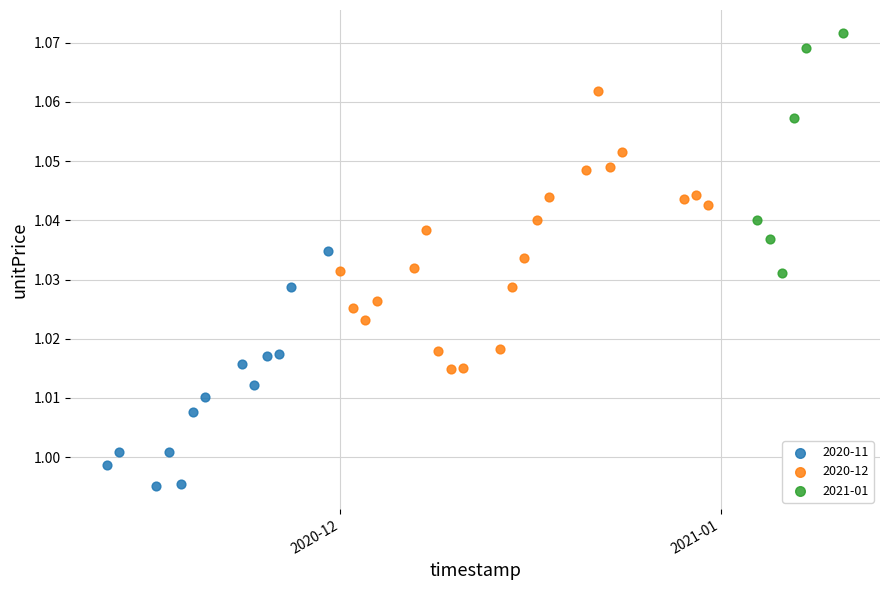

Which series has the widest spread of Y values?

2020-12